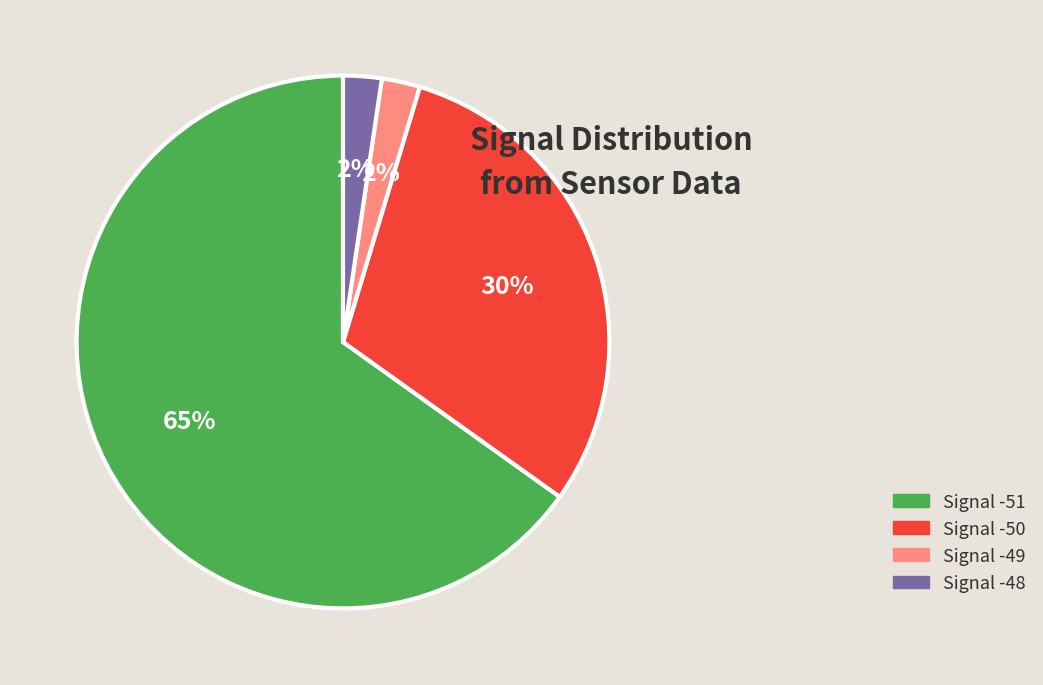

Is there any slice that represents more than half of the pie?

Yes